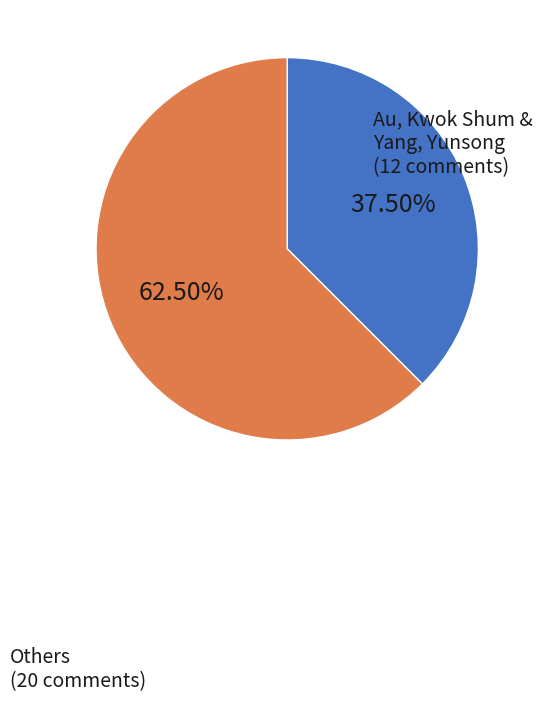

Is there any slice that represents more than half of the pie?

Yes